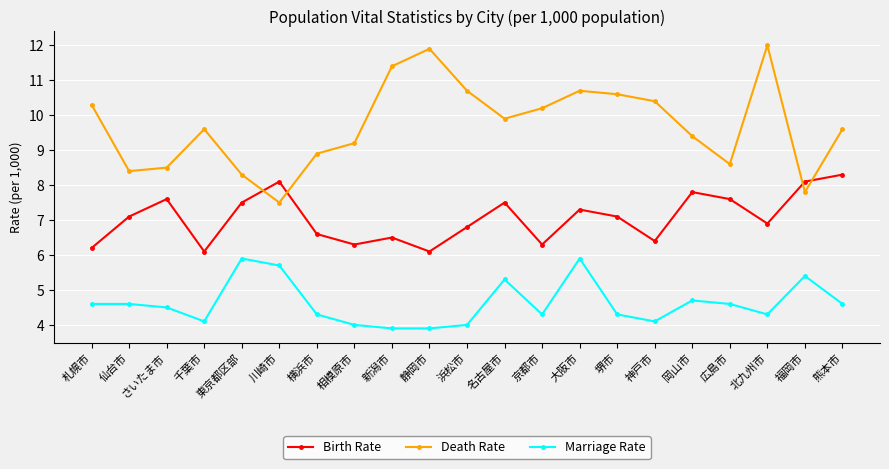

How many interior local valleys does the Birth Rate series have?

6